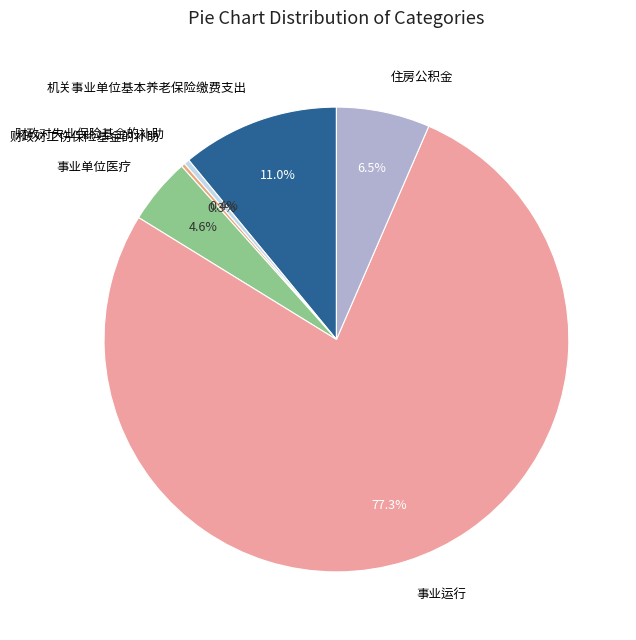

Is the sum of 事业运行 and 财政对失业保险基金的补助 greater than half?

Yes